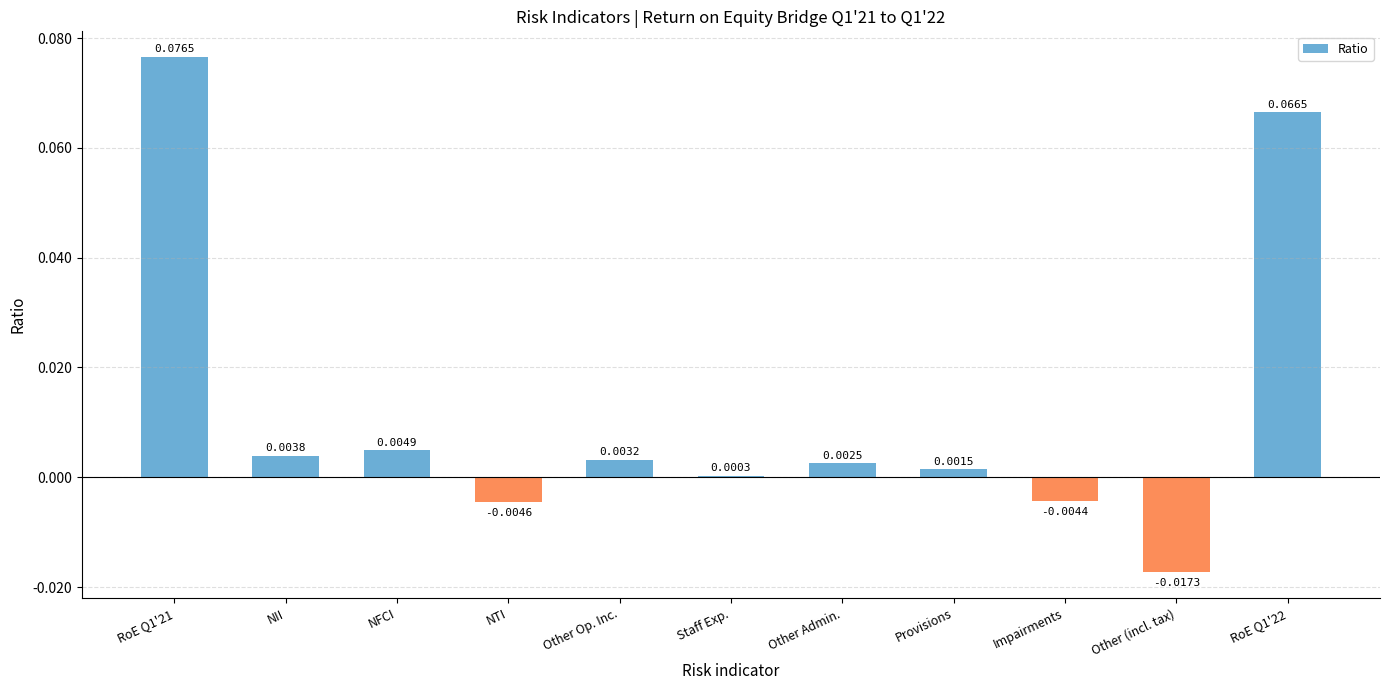

Which label corresponds to the largest value in the chart?

RoE Q1'21